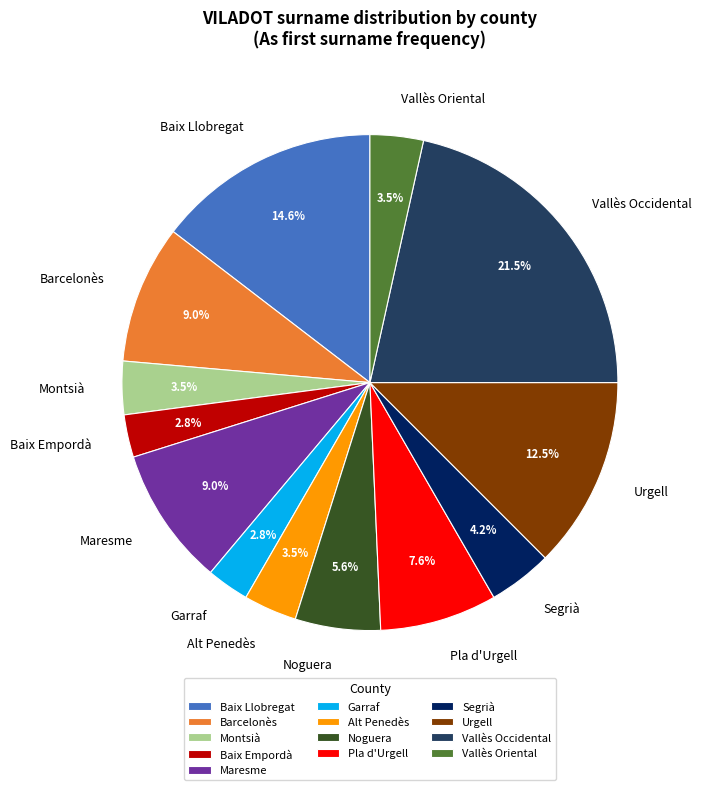

What is the largest slice in the pie chart?

Vallès Occidental